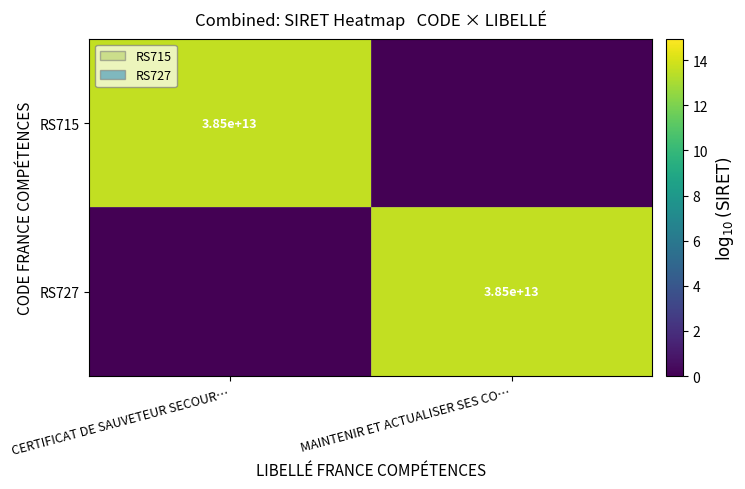

What is the spread (max minus min) of values at CERTIFICAT DE SAUVETEUR SECOUR…?

13.6